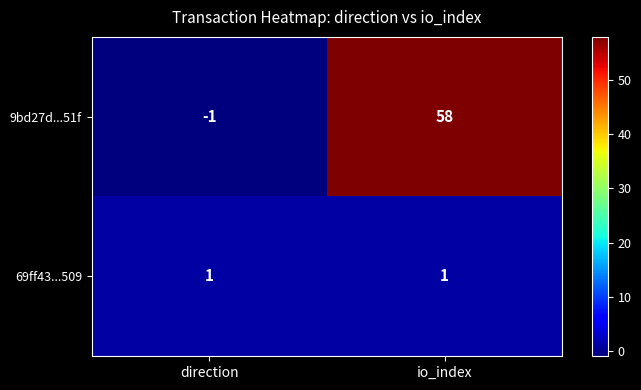

What is the sum of the 9bd27d...51f values at direction and io_index?

57